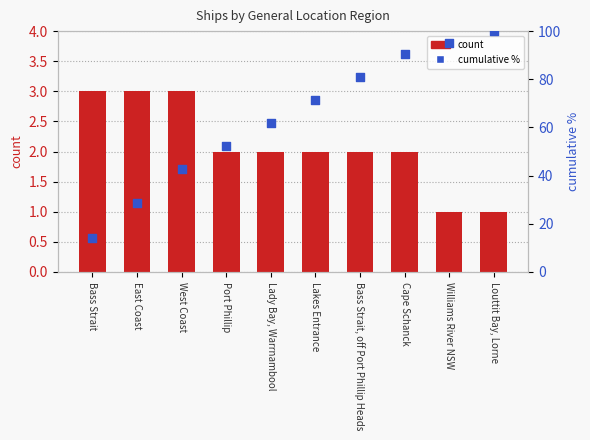

What are all the series names shown in the legend?

count, cumulative %